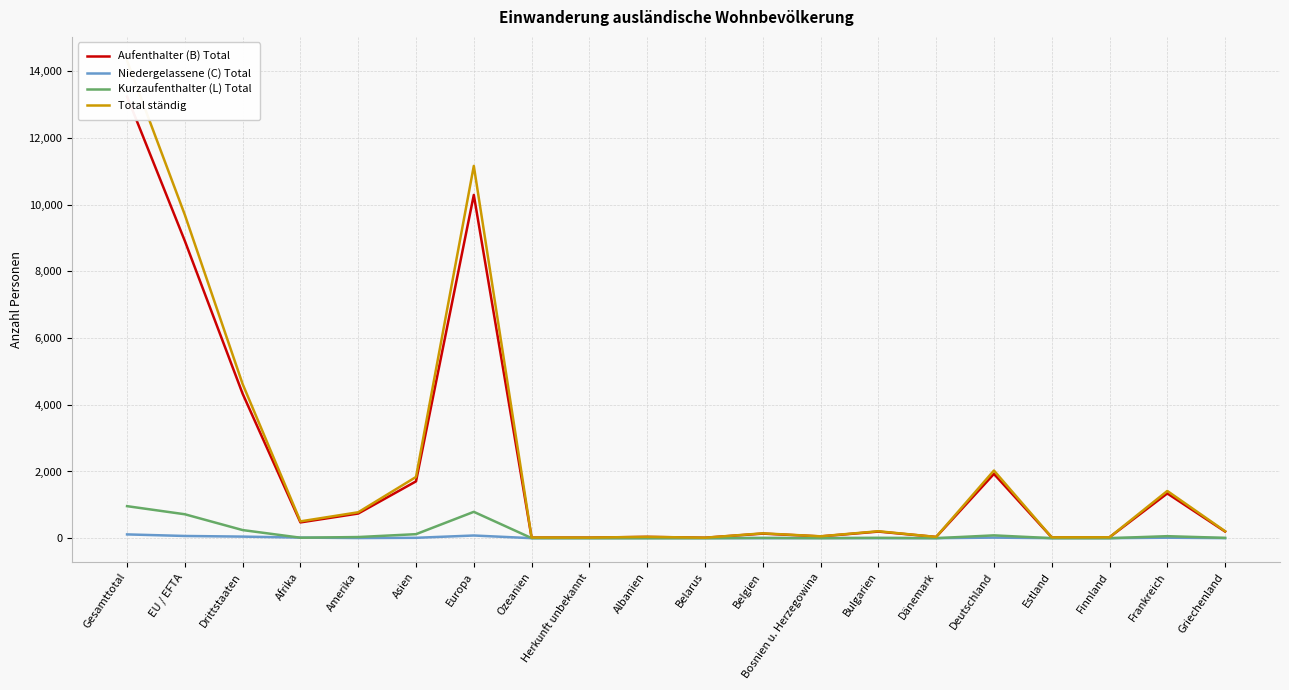

What are all the series names shown in the legend?

Aufenthalter (B) Total, Niedergelassene (C) Total, Kurzaufenthalter (L) Total, Total ständig